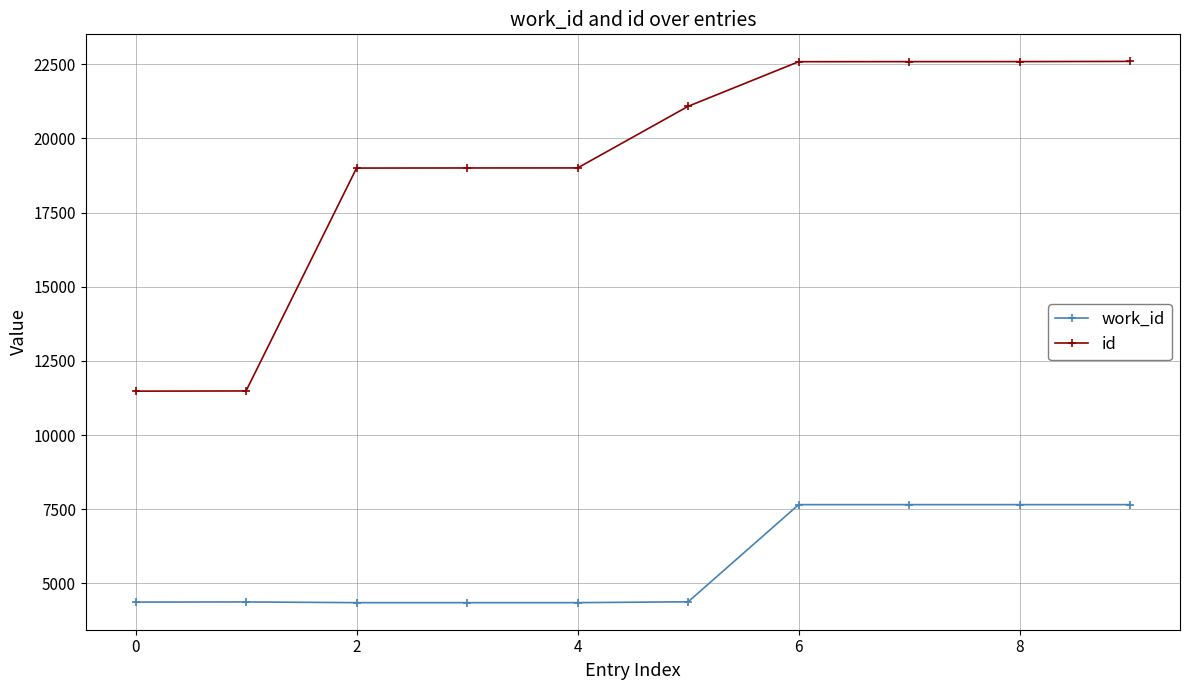

What is the highest value of the work_id series?

7656